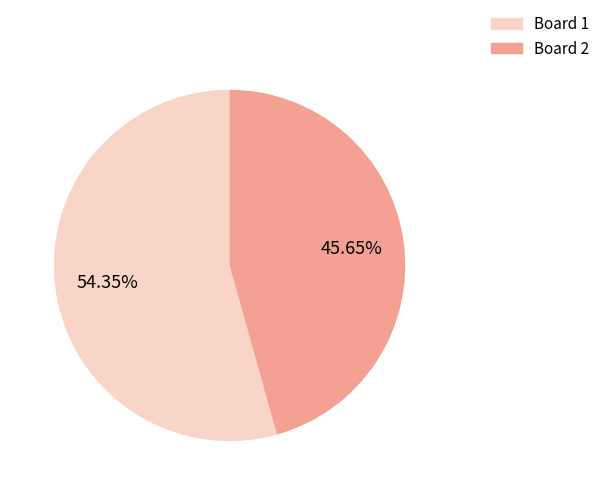

Is there any slice that represents more than half of the pie?

Yes